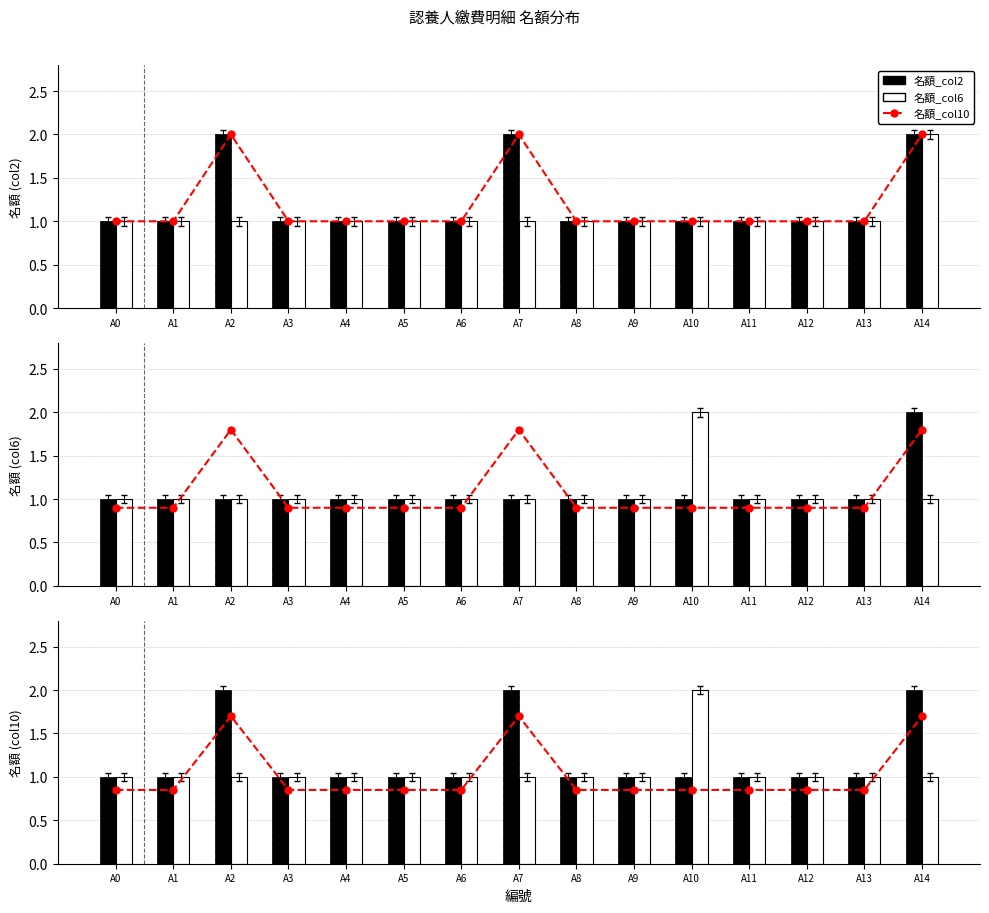

At which category does the chart reach its peak across all series?

A2